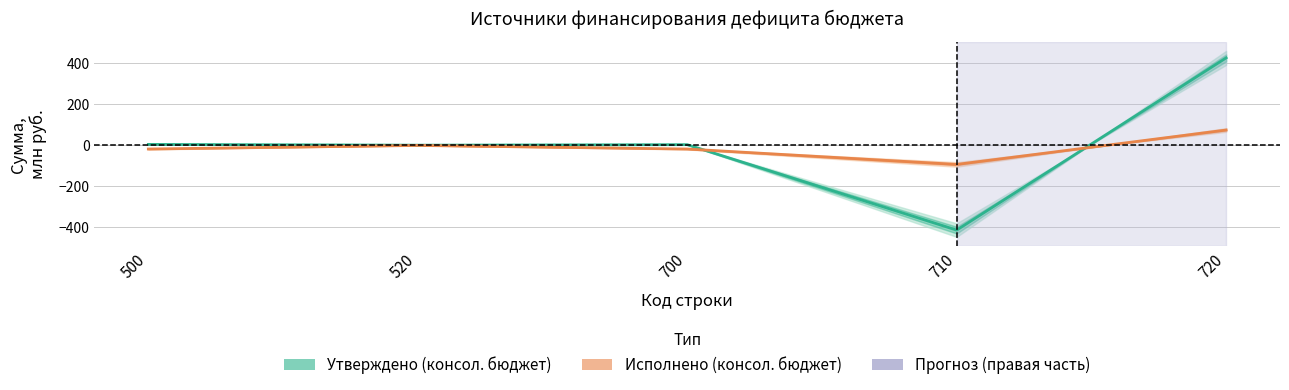

How many times do Исполнено (консол. бюджет) and Утверждено (консол. бюджет) cross each other?

2